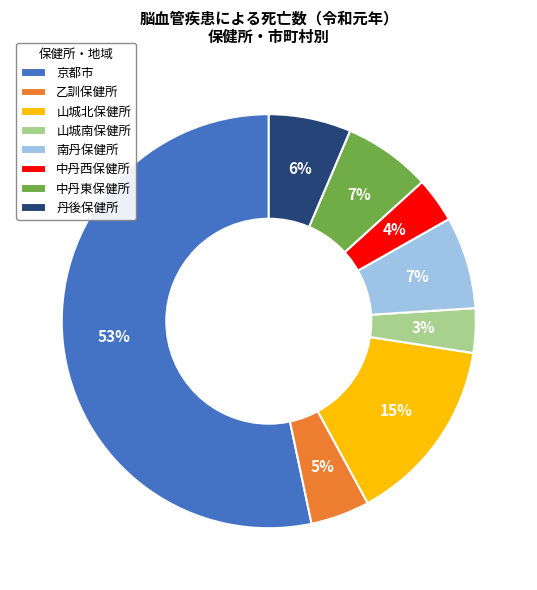

Do 南丹保健所 and 京都市 together represent more than half of the pie?

Yes